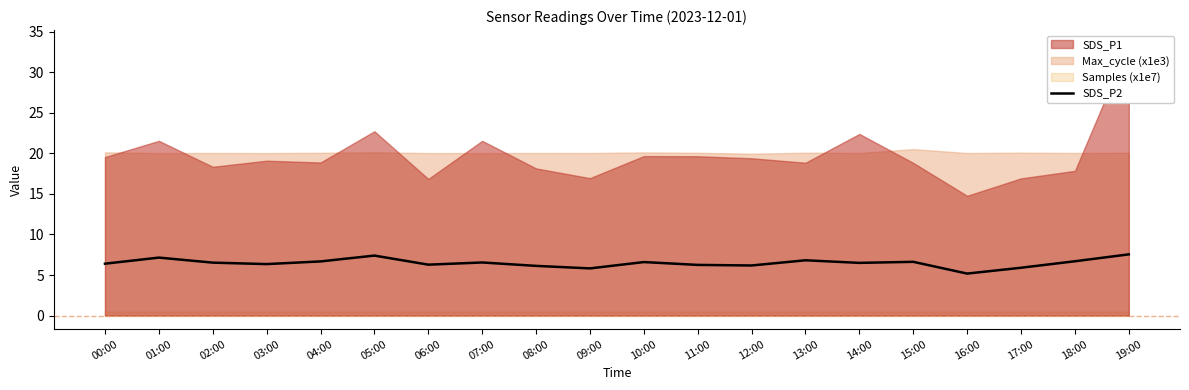

How many points are higher than both their immediate neighbors (excluding endpoints)?

6